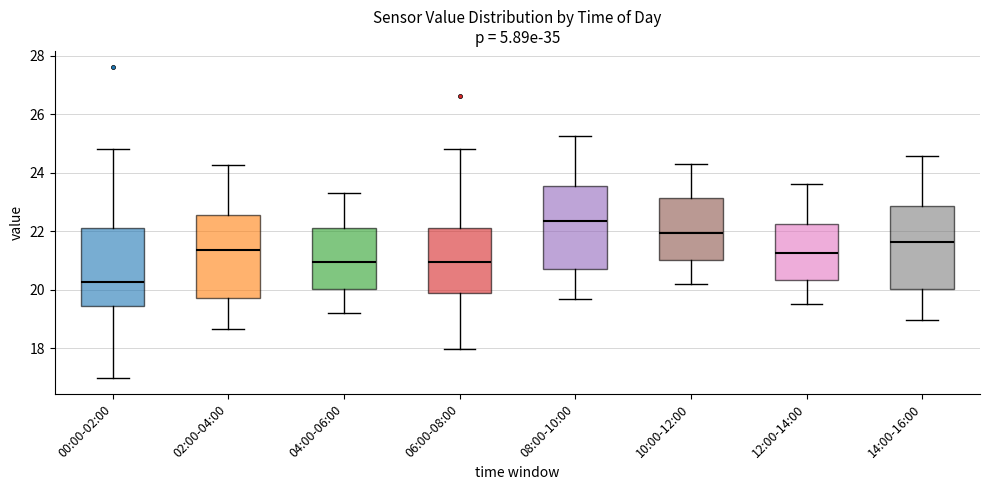

Where is the lower edge of the box for 00:00-02:00 on the y-axis? The values are not printed on the chart, so give them approximately, as read against the axis.

19.4